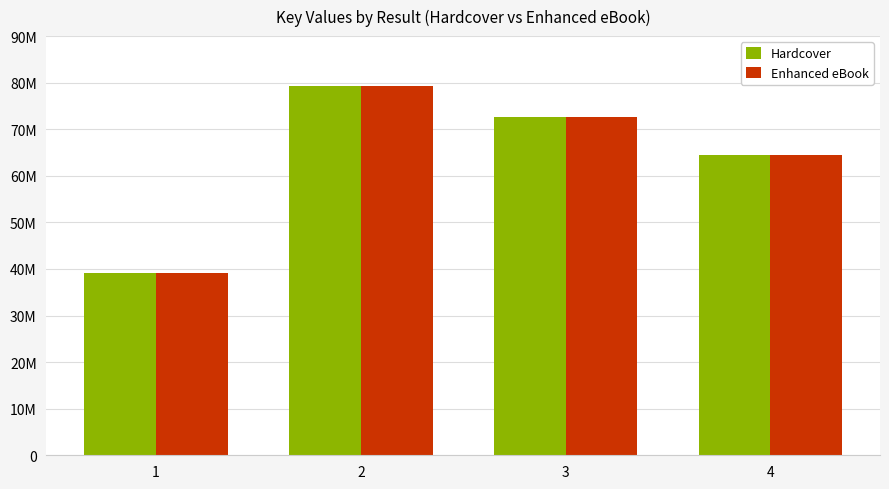

Which series has the widest spread of values?

Hardcover